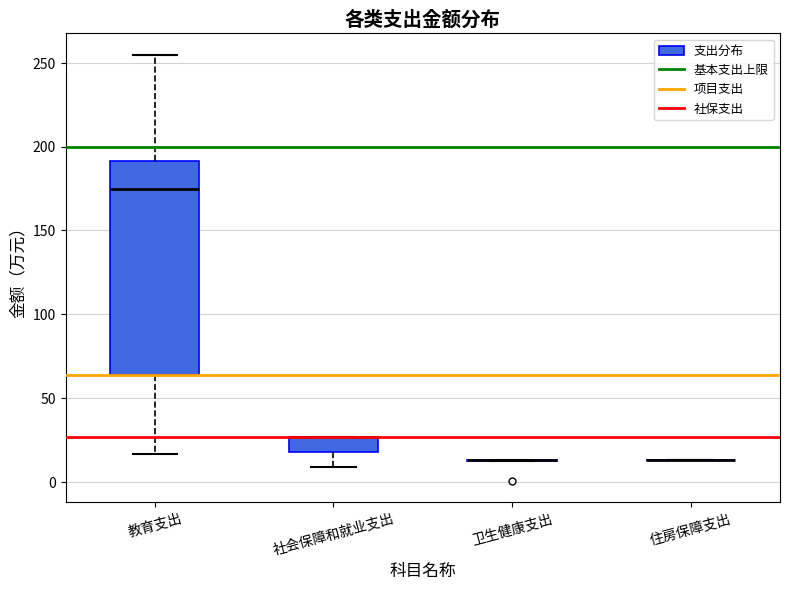

Reading left to right, transcribe this box plot: for each box, give where its median line is, the range the box spans, and where its two whiskers end, as read against the y-axis. The values are not printed on the chart, so give them approximately, as read against the axis.

教育支出: median 175, box 65 to 190, whiskers 15 to 255
社会保障和就业支出: median 25 (drawn on the box's upper edge), box 20 to 25, whiskers 10 to 25
卫生健康支出: box collapsed to a line at 15, whiskers 15 to 15
住房保障支出: box collapsed to a line at 15, whiskers 15 to 15